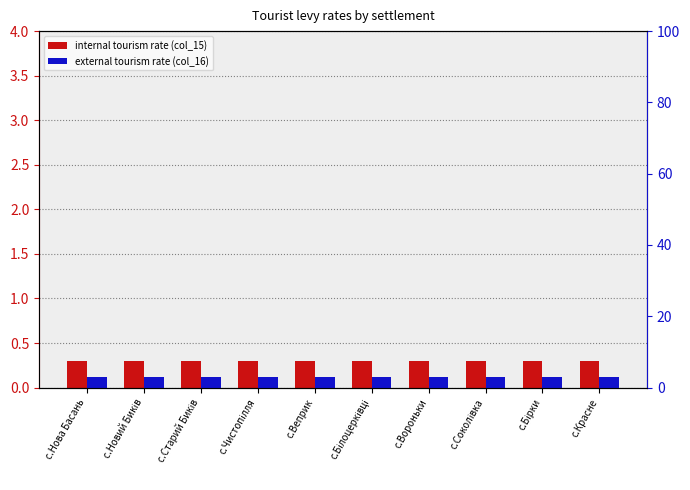

What is the approximate value of internal tourism rate (col_15) at с.Веприк?

0.3